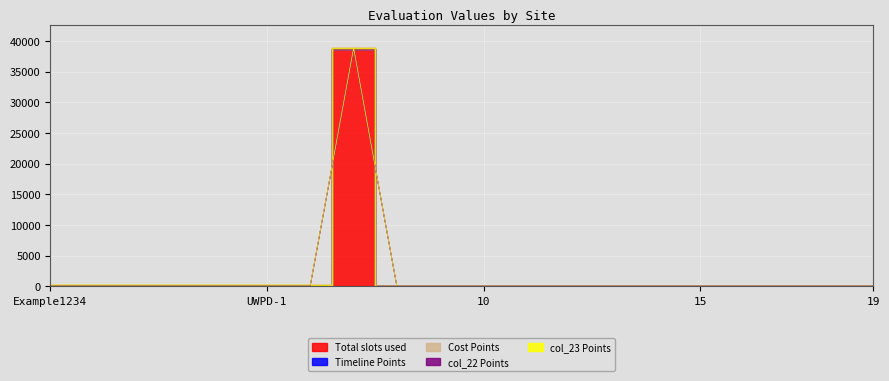

Which has a higher value, DORTAC2701 or 14?

DORTAC2701